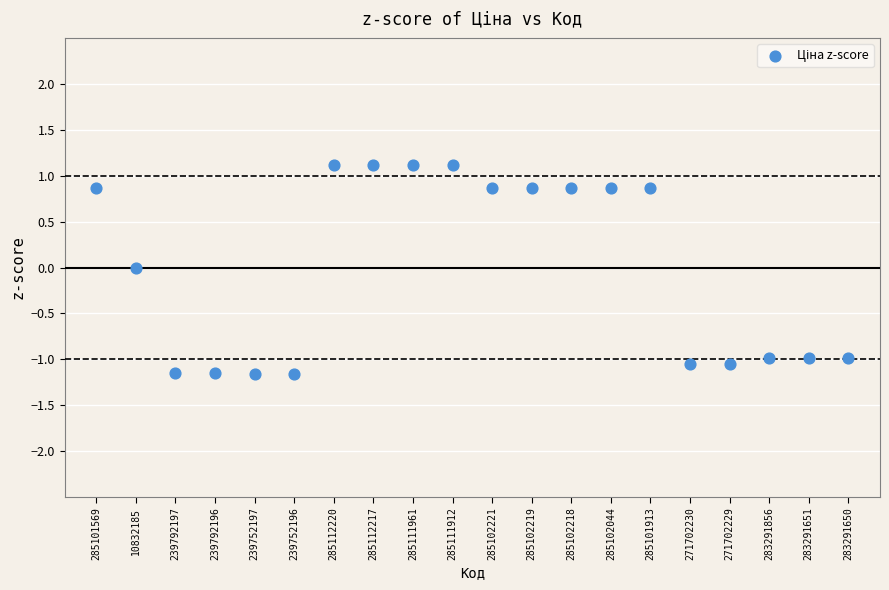

What is the range of Y values (max minus min)?

2.3